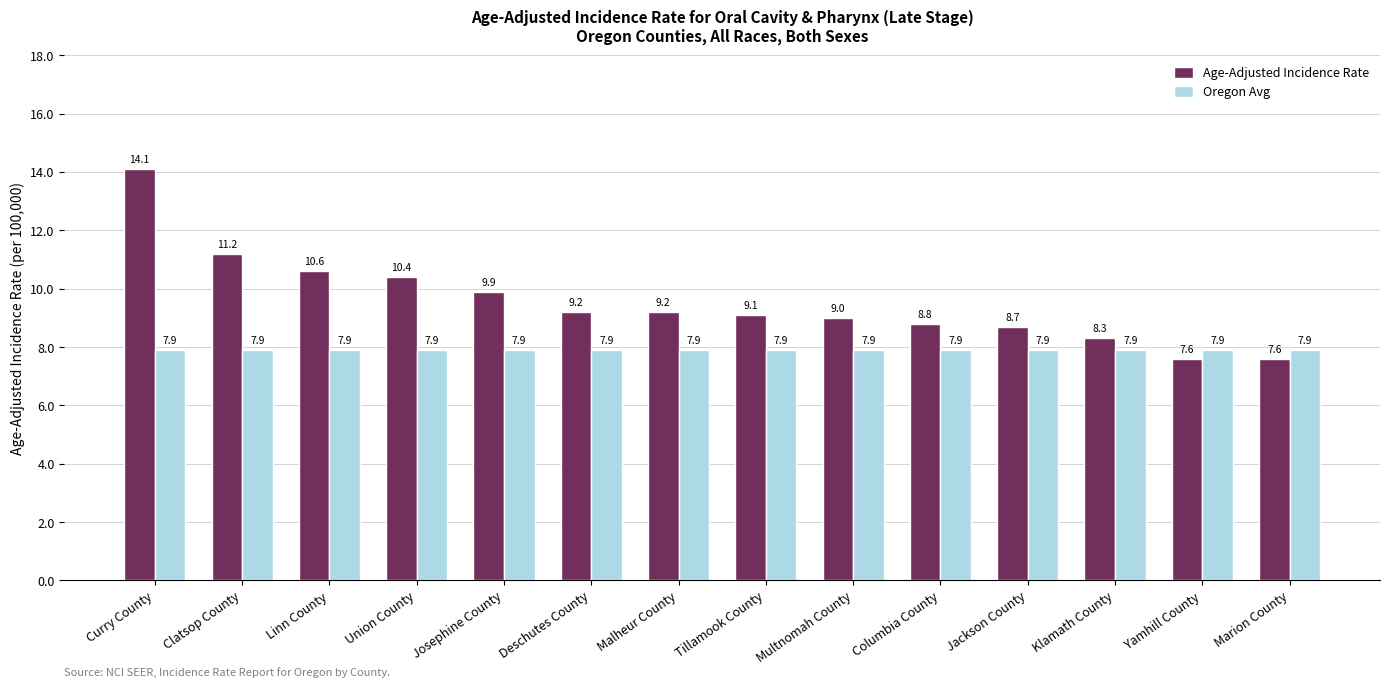

At how many categories does at least one series exceed 13?

1